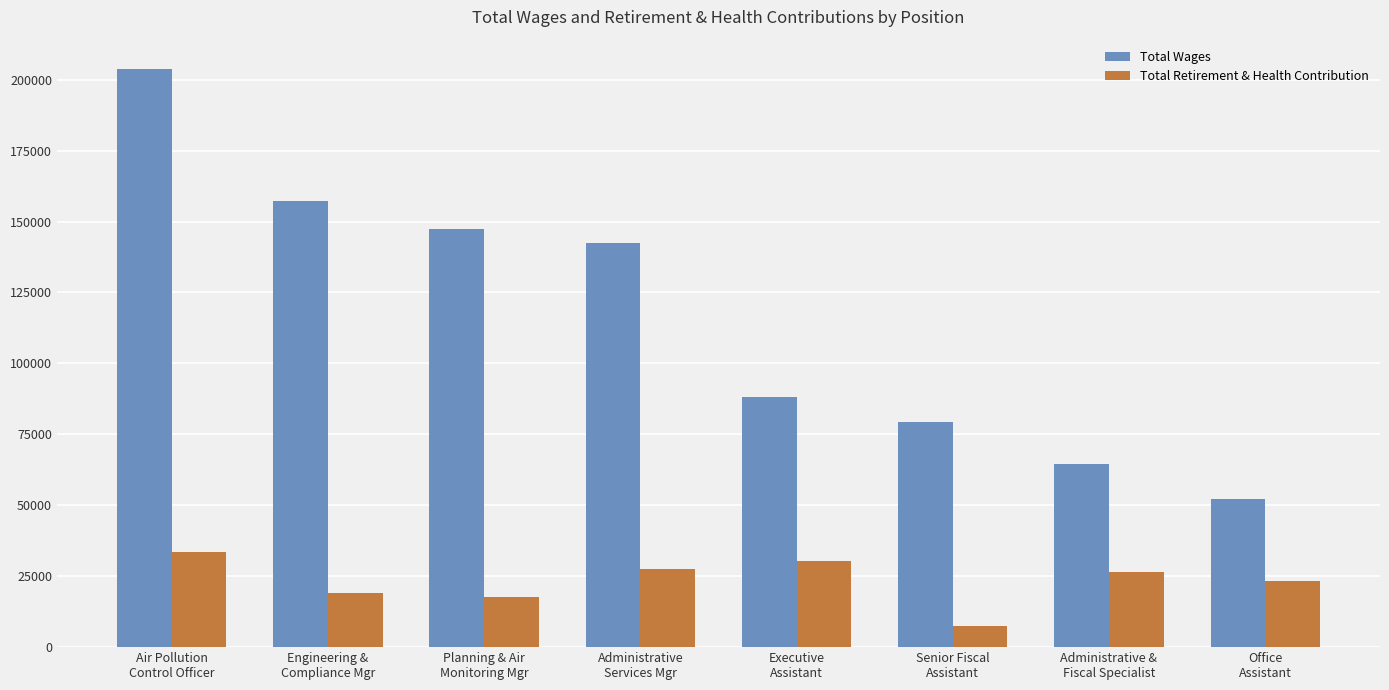

What is the sum of all Total Wages values?

935172